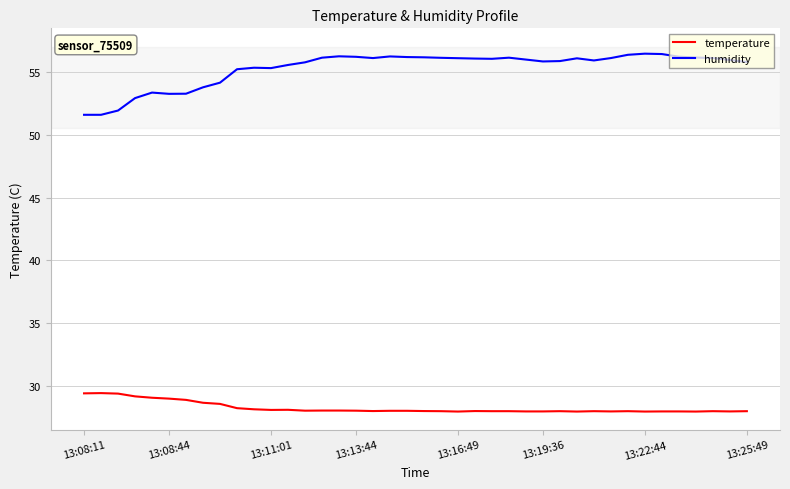

Which series has the largest total across all categories?

humidity